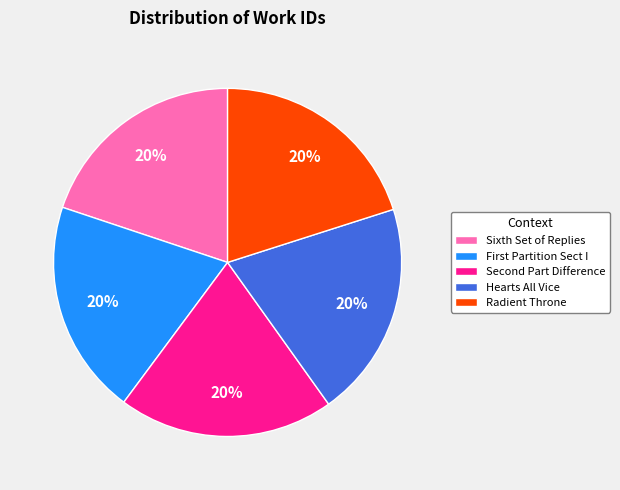

Is there any slice that represents more than half of the pie?

No